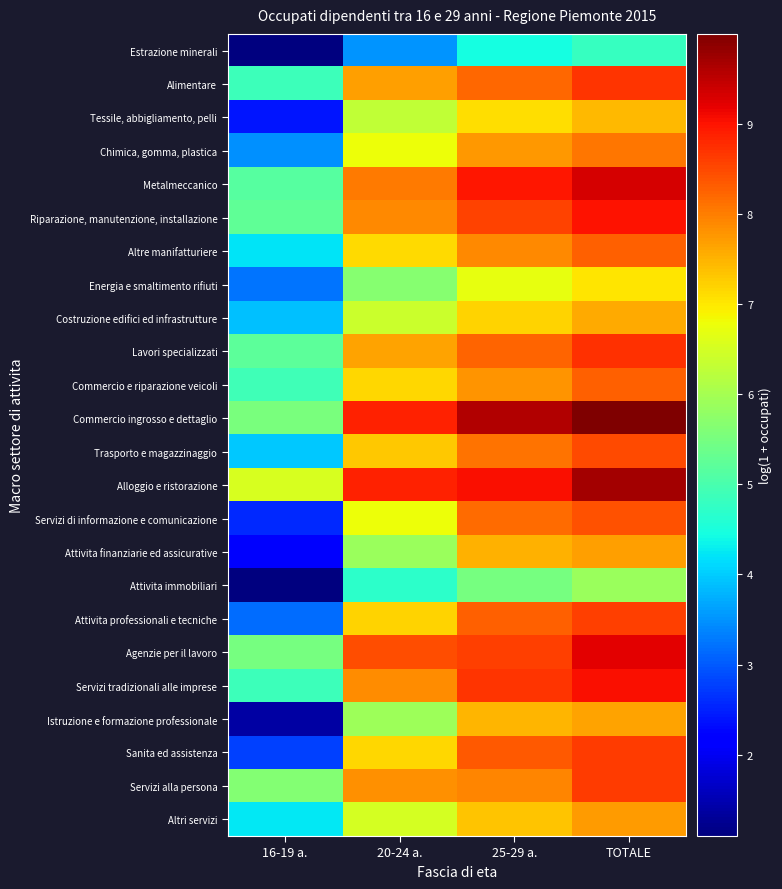

Reading left to right, what are all the values shown in this chart?

Estrazione minerali: 16-19 a.=1.1	20-24 a.=3.5	25-29 a.=4.5	TOTALE=4.8
Alimentare: 16-19 a.=4.9	20-24 a.=7.7	25-29 a.=8.2	TOTALE=8.7
Tessile, abbigliamento, pelli: 16-19 a.=2.4	20-24 a.=6.3	25-29 a.=7.1	TOTALE=7.5
Chimica, gomma, plastica: 16-19 a.=3.5	20-24 a.=6.8	25-29 a.=7.7	TOTALE=8.1
Metalmeccanico: 16-19 a.=5.1	20-24 a.=8.0	25-29 a.=9.0	TOTALE=9.3
Riparazione, manutenzione, installazione: 16-19 a.=5.3	20-24 a.=7.9	25-29 a.=8.6	TOTALE=9.0
Altre manifatturiere: 16-19 a.=4.2	20-24 a.=7.1	25-29 a.=7.9	TOTALE=8.3
Energia e smaltimento rifiuti: 16-19 a.=3.2	20-24 a.=5.7	25-29 a.=6.7	TOTALE=7.0
Costruzione edifici ed infrastrutture: 16-19 a.=3.9	20-24 a.=6.4	25-29 a.=7.2	TOTALE=7.6
Lavori specializzati: 16-19 a.=5.2	20-24 a.=7.7	25-29 a.=8.2	TOTALE=8.7
Commercio e riparazione veicoli: 16-19 a.=4.9	20-24 a.=7.2	25-29 a.=7.8	TOTALE=8.3
Commercio ingrosso e dettaglio: 16-19 a.=5.5	20-24 a.=8.9	25-29 a.=9.6	TOTALE=10.0
Trasporto e magazzinaggio: 16-19 a.=4.0	20-24 a.=7.3	25-29 a.=8.1	TOTALE=8.5
Alloggio e ristorazione: 16-19 a.=6.5	20-24 a.=8.9	25-29 a.=9.0	TOTALE=9.7
Servizi di informazione e comunicazione: 16-19 a.=2.6	20-24 a.=6.8	25-29 a.=8.2	TOTALE=8.4
Attivita finanziarie ed assicurative: 16-19 a.=2.1	20-24 a.=5.9	25-29 a.=7.5	TOTALE=7.7
Attivita immobiliari: 16-19 a.=1.1	20-24 a.=4.7	25-29 a.=5.5	TOTALE=5.9
Attivita professionali e tecniche: 16-19 a.=3.2	20-24 a.=7.2	25-29 a.=8.3	TOTALE=8.6
Agenzie per il lavoro: 16-19 a.=5.5	20-24 a.=8.4	25-29 a.=8.6	TOTALE=9.2
Servizi tradizionali alle imprese: 16-19 a.=4.9	20-24 a.=7.9	25-29 a.=8.7	TOTALE=9.1
Istruzione e formazione professionale: 16-19 a.=1.4	20-24 a.=5.9	25-29 a.=7.5	TOTALE=7.7
Sanita ed assistenza: 16-19 a.=2.8	20-24 a.=7.2	25-29 a.=8.4	TOTALE=8.6
Servizi alla persona: 16-19 a.=5.6	20-24 a.=7.8	25-29 a.=7.9	TOTALE=8.6
Altri servizi: 16-19 a.=4.2	20-24 a.=6.5	25-29 a.=7.3	TOTALE=7.7